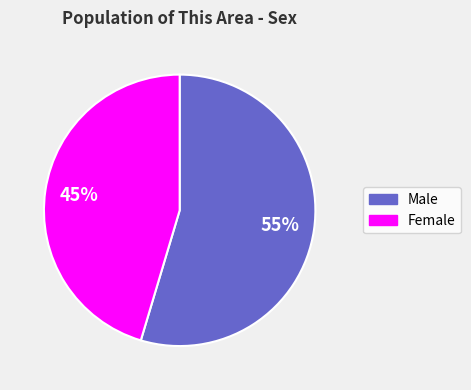

To the nearest percent, what is the average slice percentage?

50%